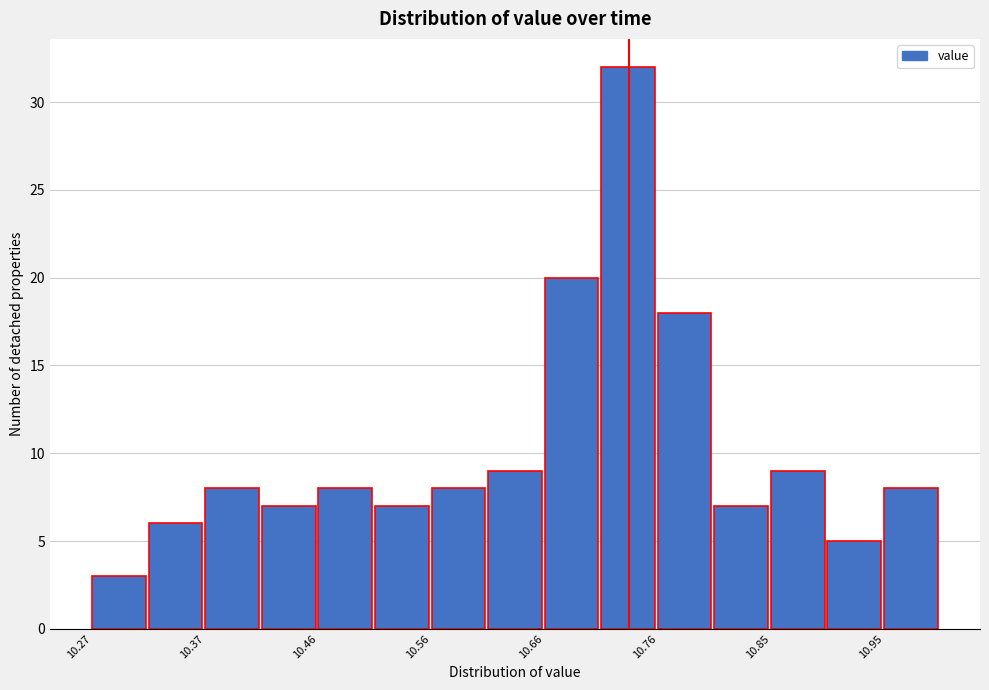

Over which range of the x-axis is the bar tallest?

10.71 to 10.76